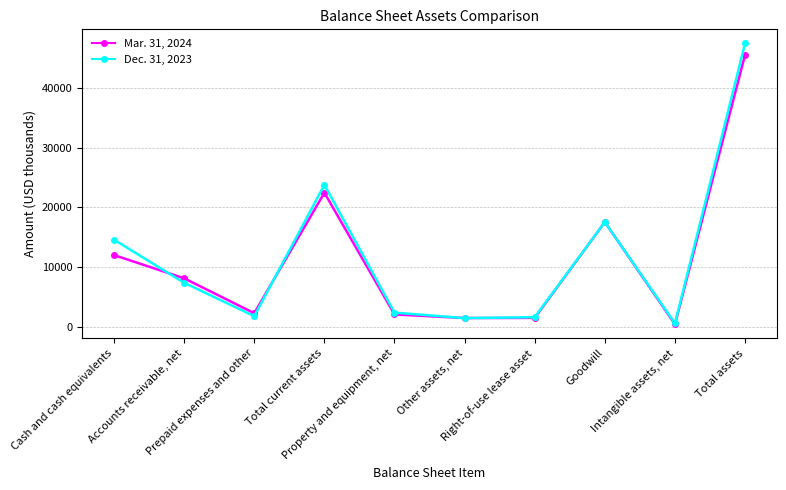

Is the value of Dec. 31, 2023 at Cash and cash equivalents greater than the value of Mar. 31, 2024 at Other assets, net?

Yes